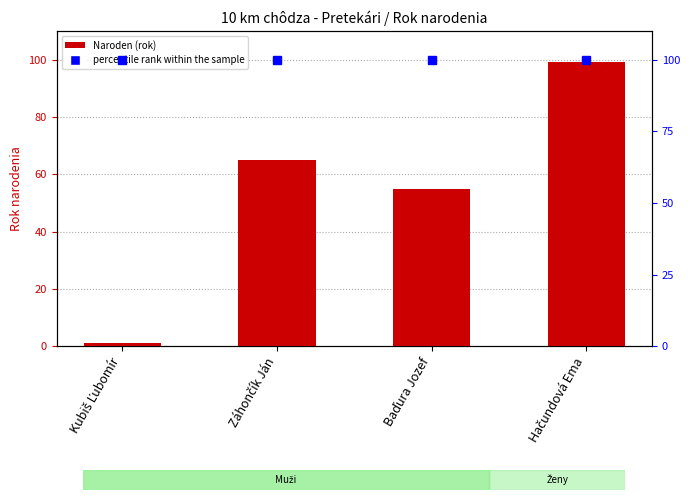

What is the label of the 1st bar from the right?

Hačundová Ema